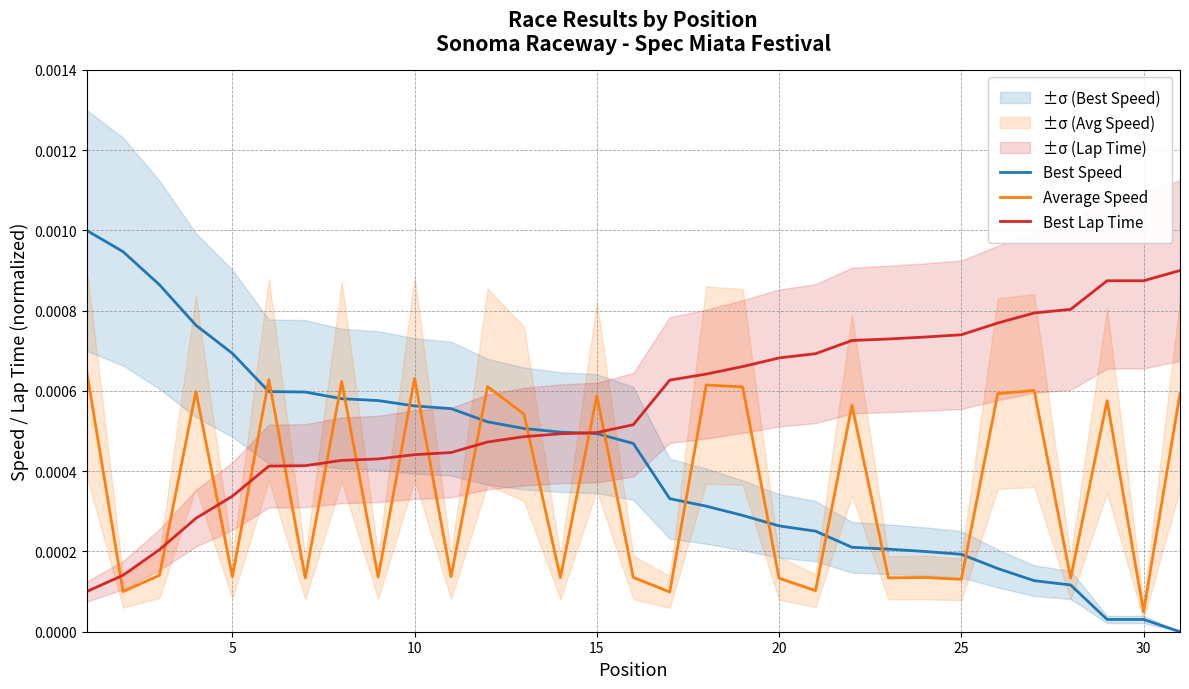

Which series has the widest spread of values?

Best Speed